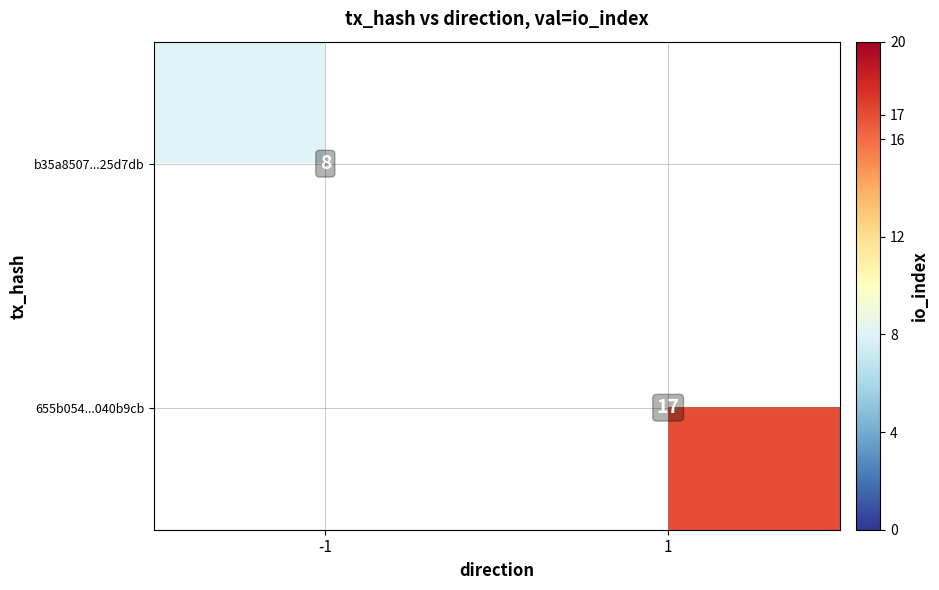

True or false: 655b054...040b9cb has a value of 5 at 1.

False